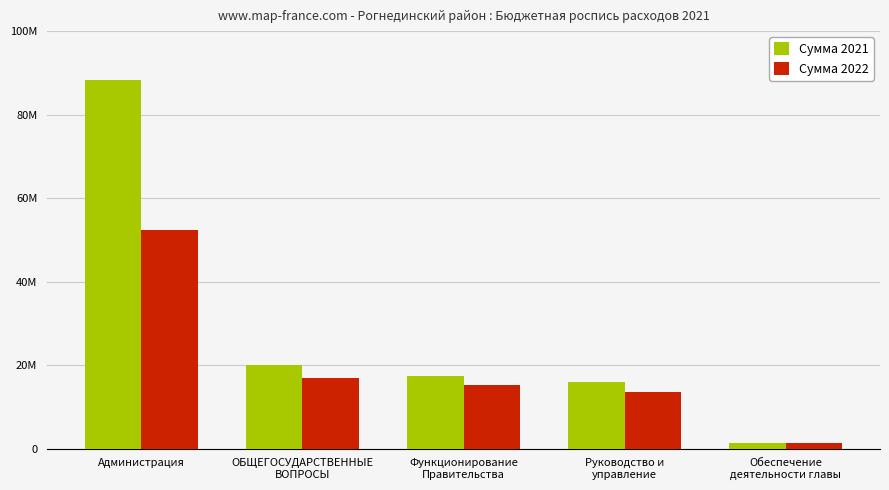

What is the value of the Сумма 2022 bar at the 3rd from the left?

15137101.0